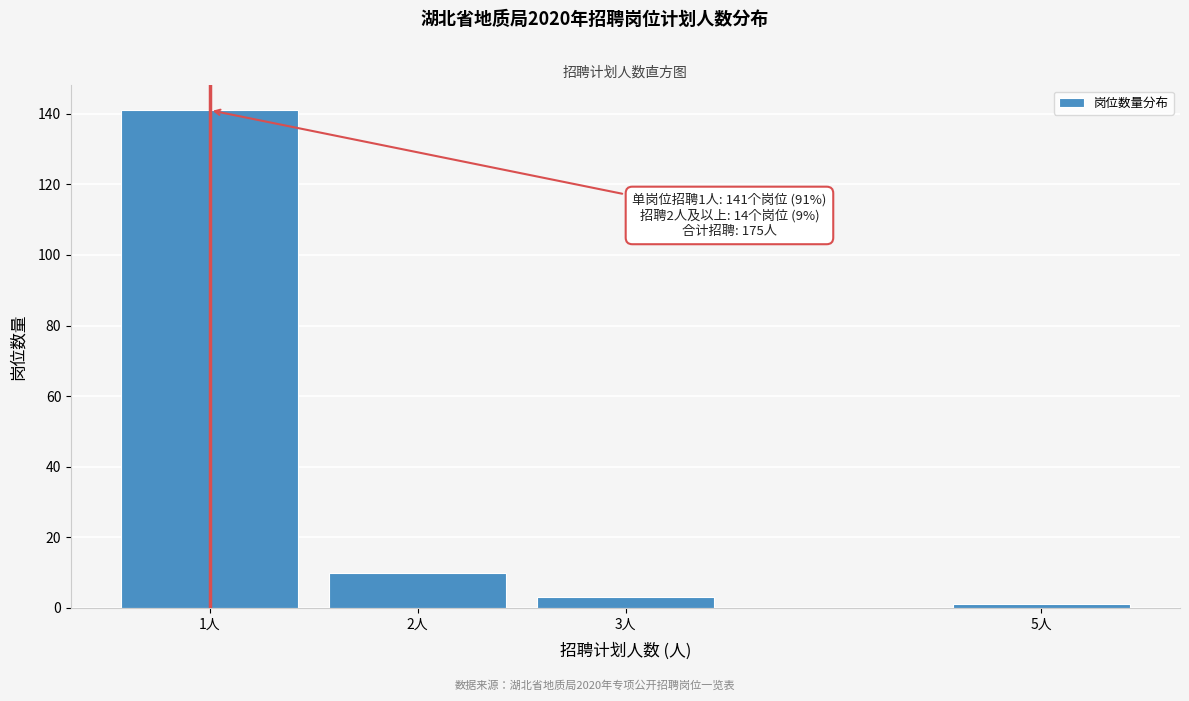

Reading left to right, extract all data points from this chart.

141	10	3	1